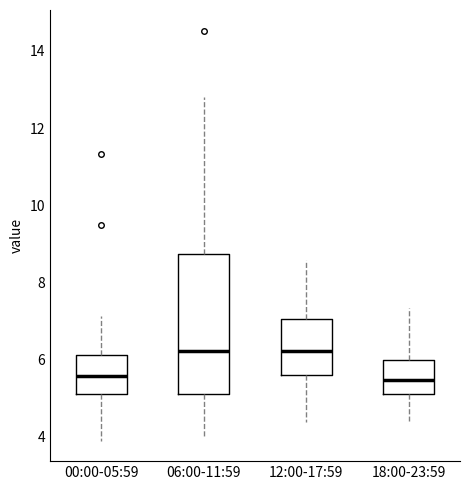

Reading left to right, transcribe this box plot: for each box, give where its median line is, the range the box spans, and where its two whiskers end, as read against the y-axis. The values are not printed on the chart, so give them approximately, as read against the axis.

00:00-05:59: median 5.6, box 5.2 to 6.2, whiskers 4.0 to 7.2
06:00-11:59: median 6.2, box 5.2 to 8.8, whiskers 4.0 to 12.8
12:00-17:59: median 6.2, box 5.6 to 7.0, whiskers 4.4 to 8.6
18:00-23:59: median 5.4, box 5.2 to 6.0, whiskers 4.4 to 7.4